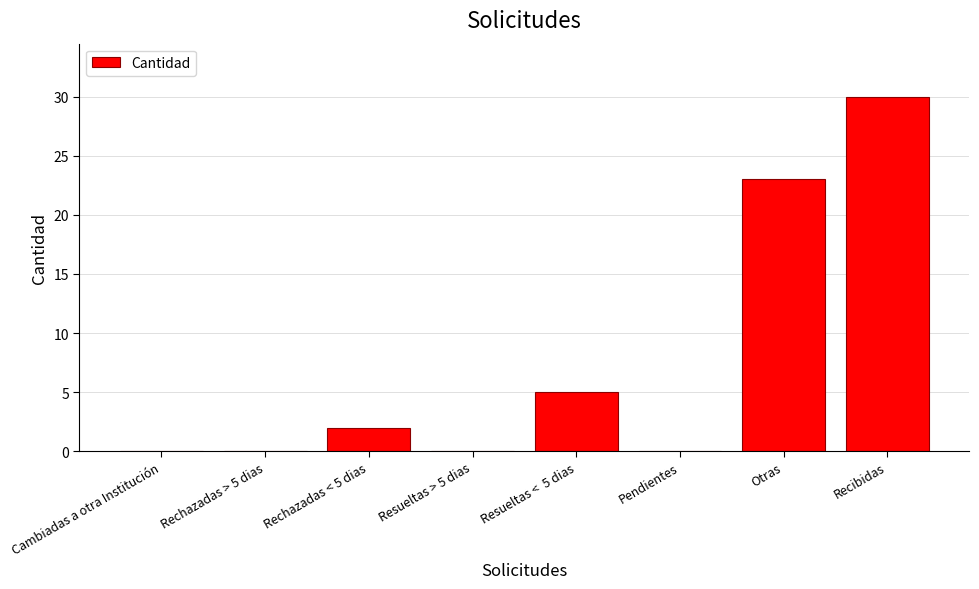

What is the sum of all values?

60